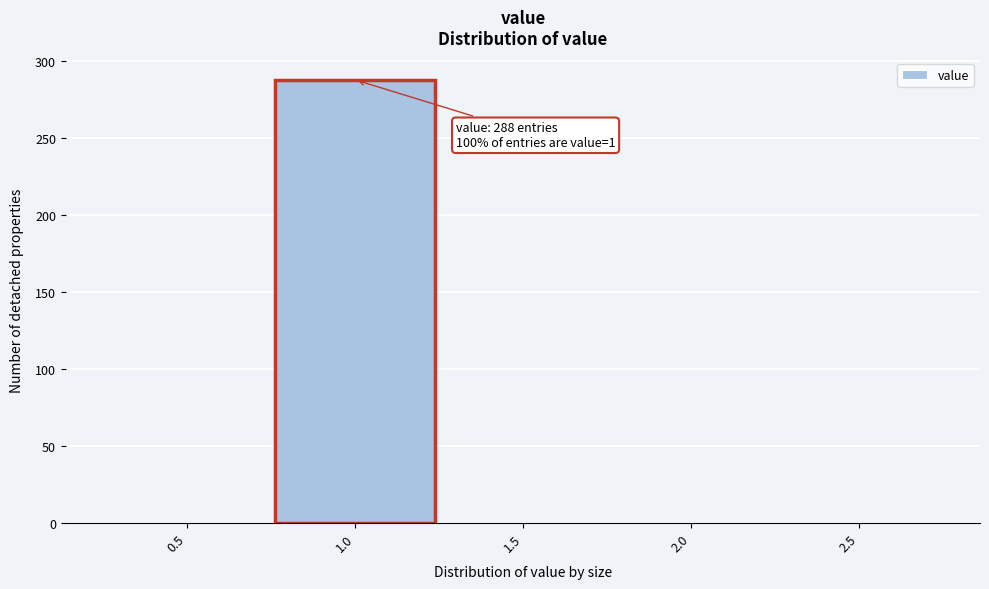

Reading right to left, extract all data points from this chart.

2.5=0	2.0=0	1.5=0	1.0=288	0.5=0